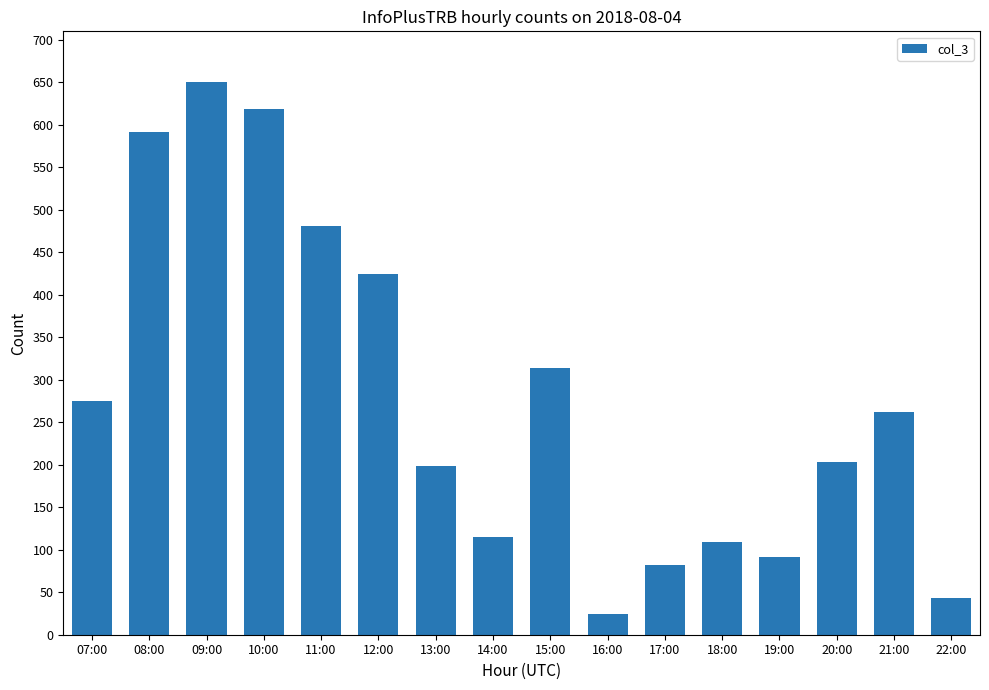

What is the minimum value shown in the chart?

24